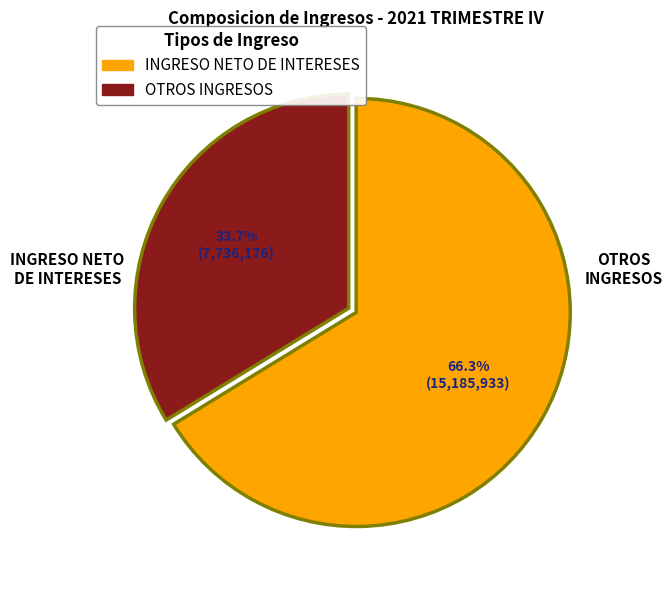

Combined, what portion of the pie is OTROS INGRESOS and INGRESO NETO DE INTERESES?

100.0%